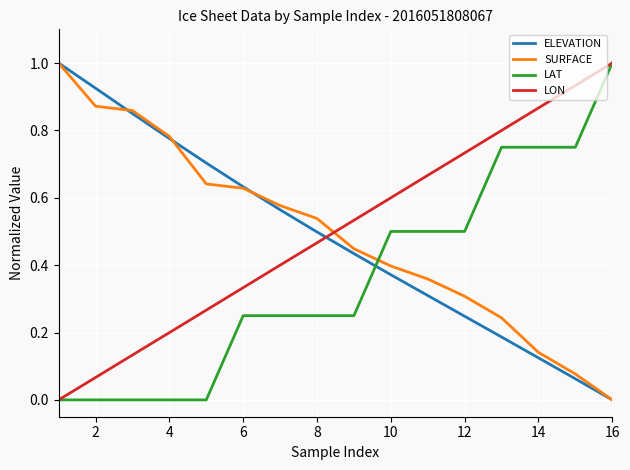

True or false: SURFACE and LON intersect in this chart.

True